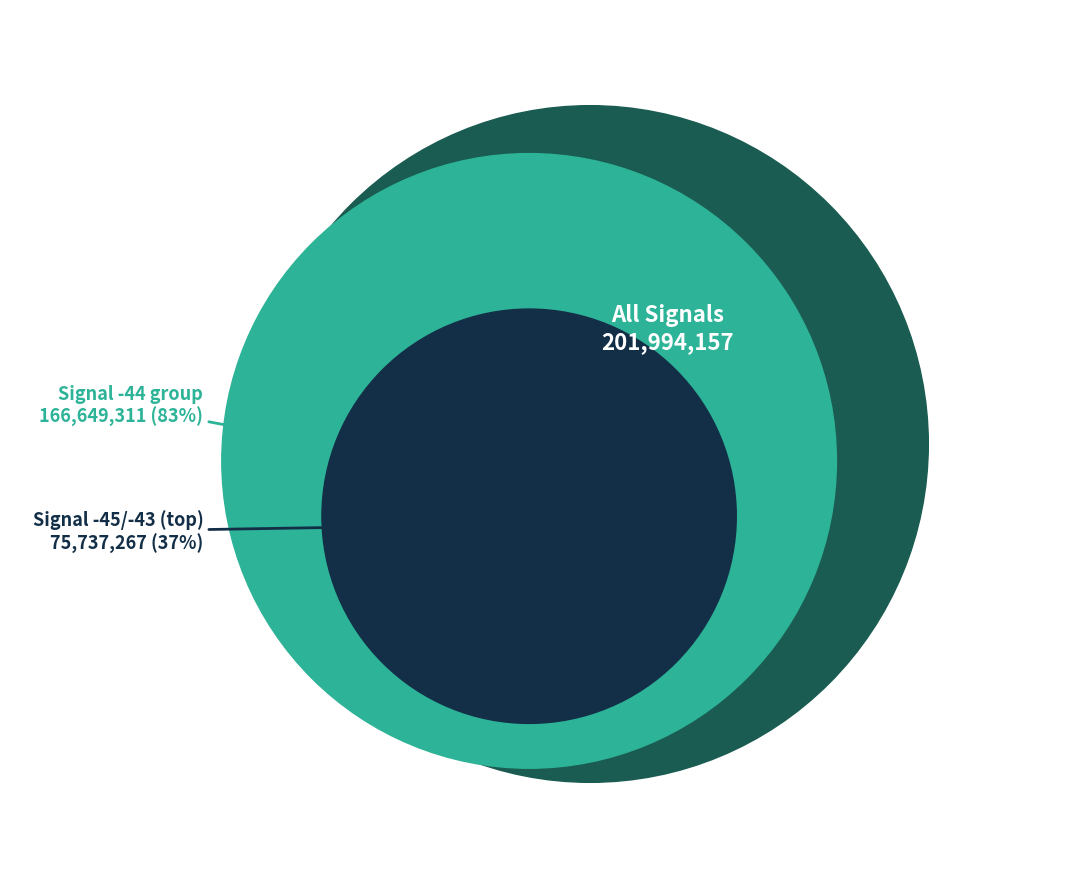

Is 11 the majority of the pie?

No